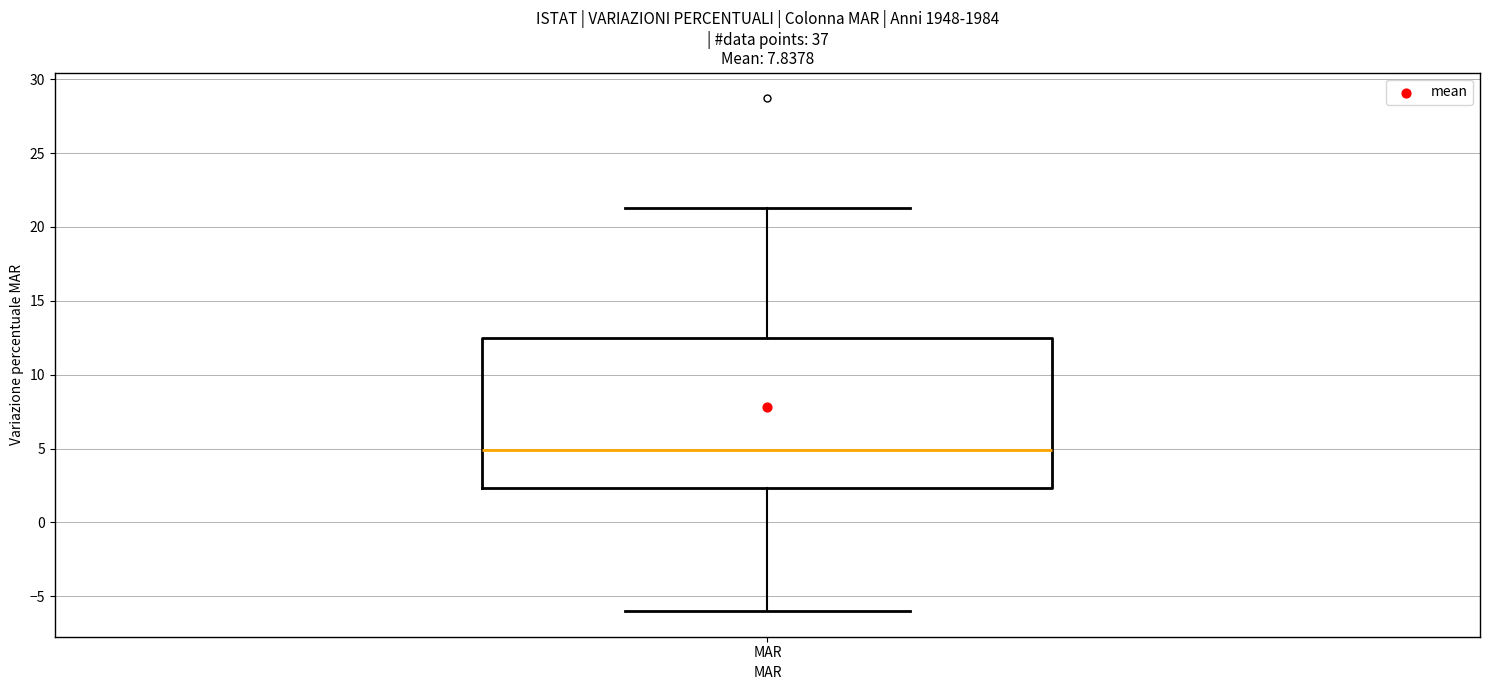

Read this box plot against the y-axis: the position of the median line, the range covered by the box, and the ends of both whiskers. The values are not printed on the chart, so give them approximately, as read against the axis.

median 5.0, box 2.5 to 12.5, whiskers -6.0 to 21.5